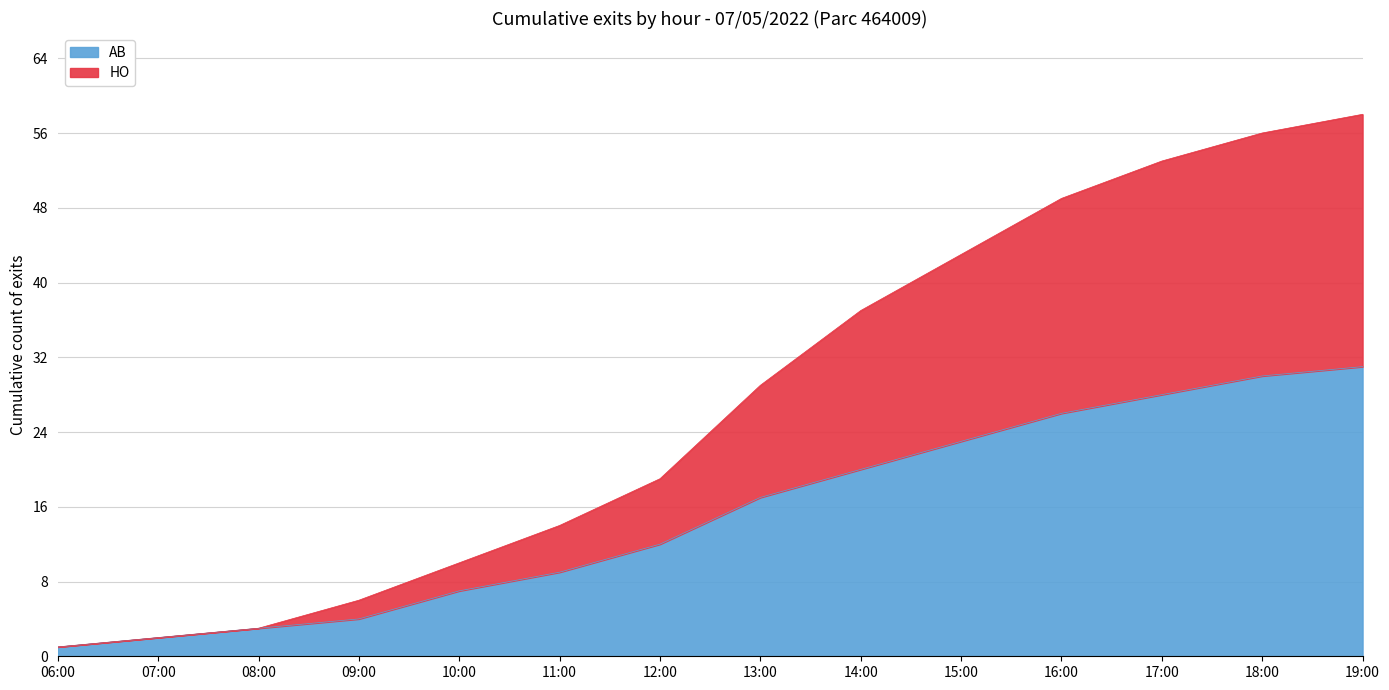

Between 13:30 and 11:30, which is larger?

13:30